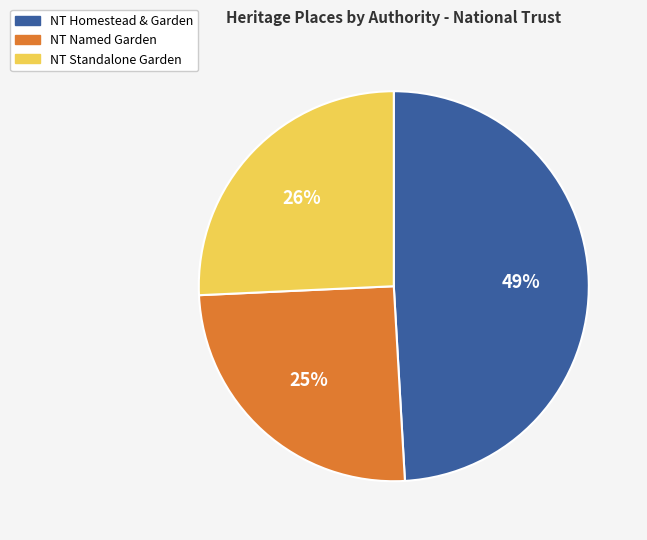

Combined, do NT Standalone Garden and NT Homestead & Garden account for over 50%?

Yes